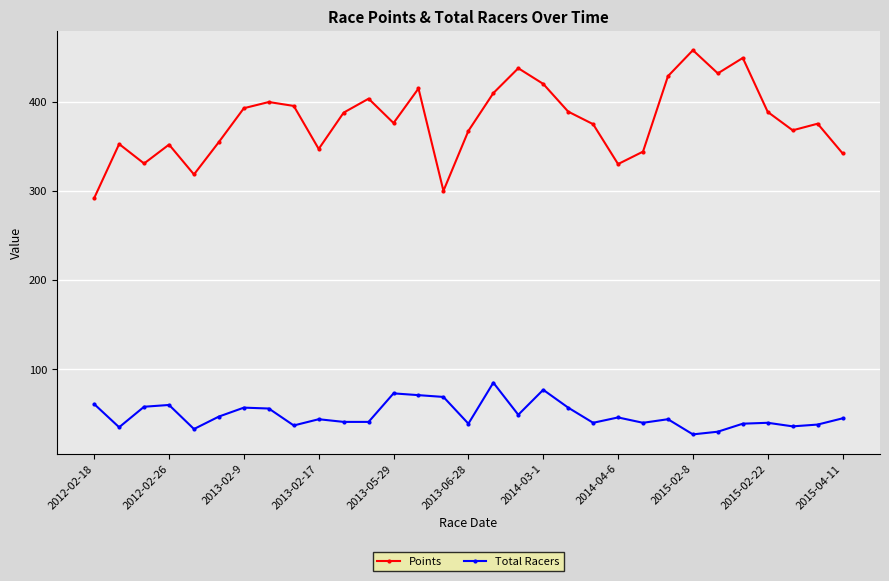

At how many categories does at least one series exceed 158?

31